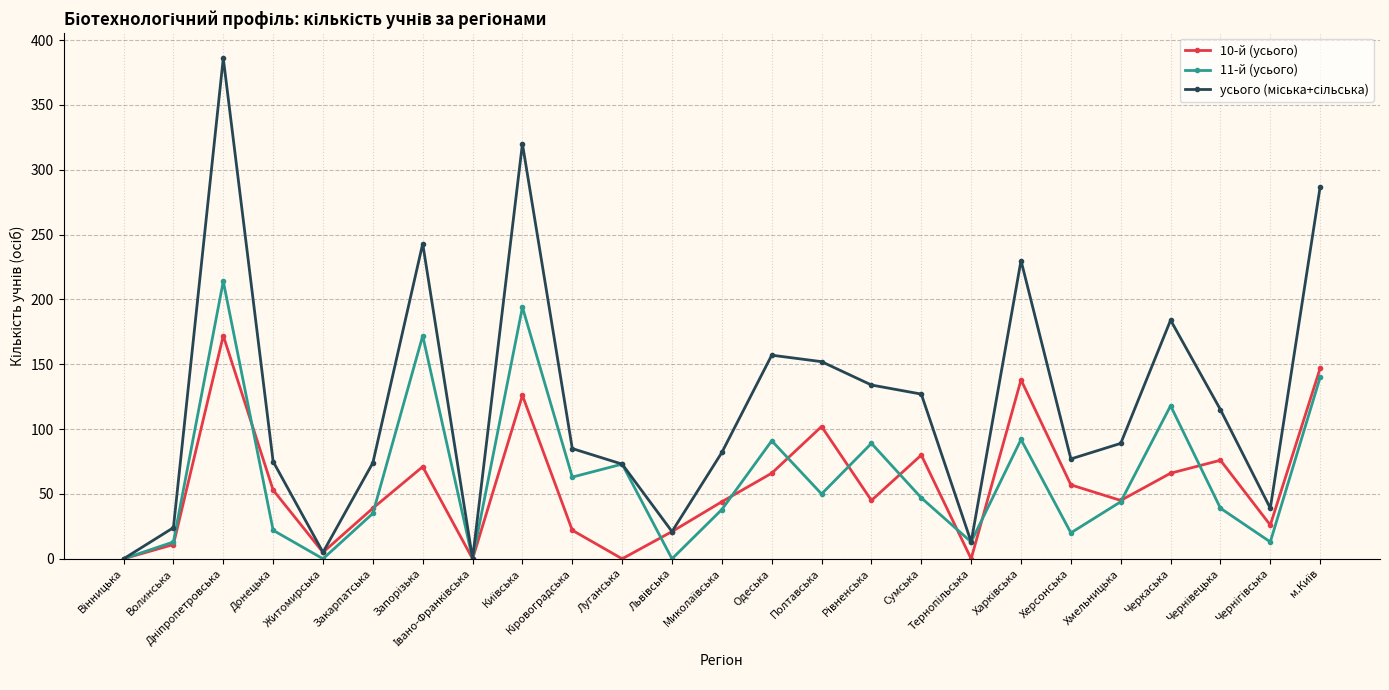

What is the total value across all series at Волинська?

48